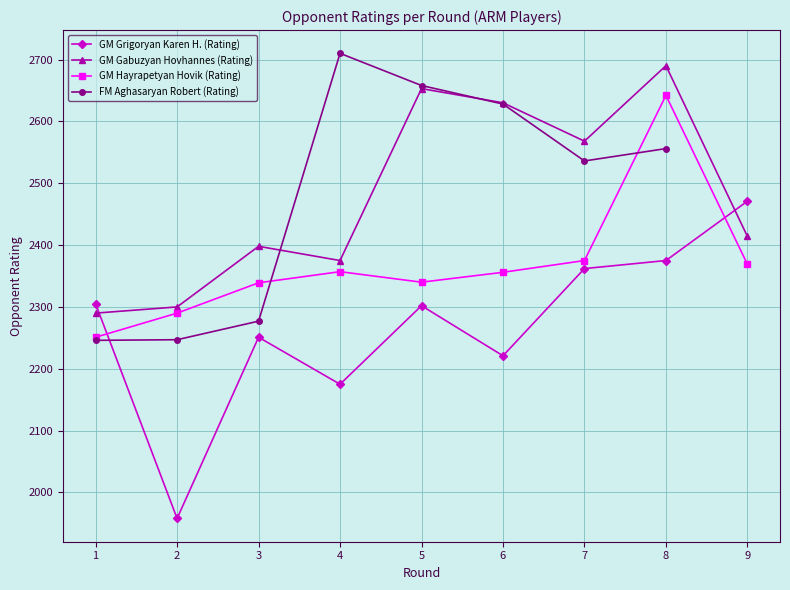

At which label is GM Grigoryan Karen H. (Rating) closest to 2214?

6